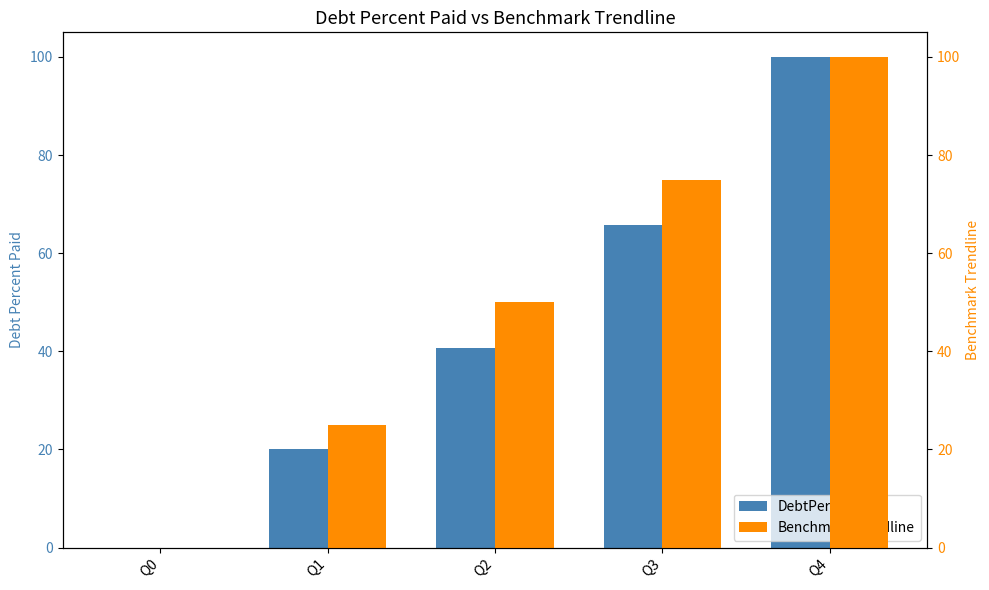

How many values in DebtPercentPaid are above zero?

4